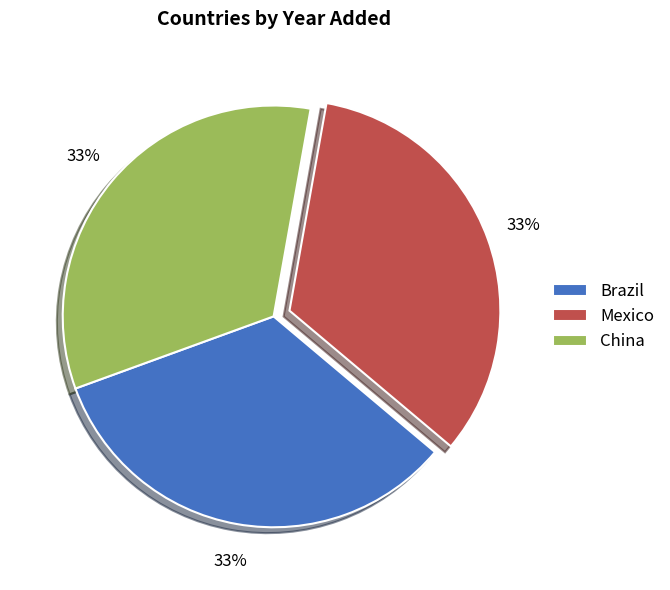

What is the ratio of the value at Mexico to the value at China?

1.0